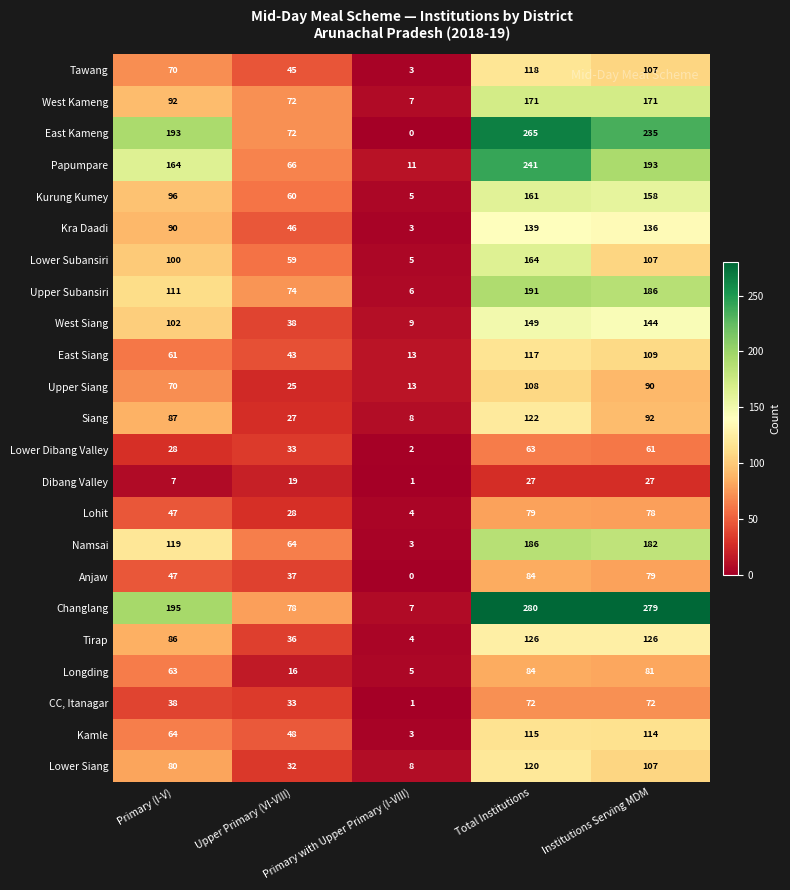

Which series has the largest total across all categories?

Changlang